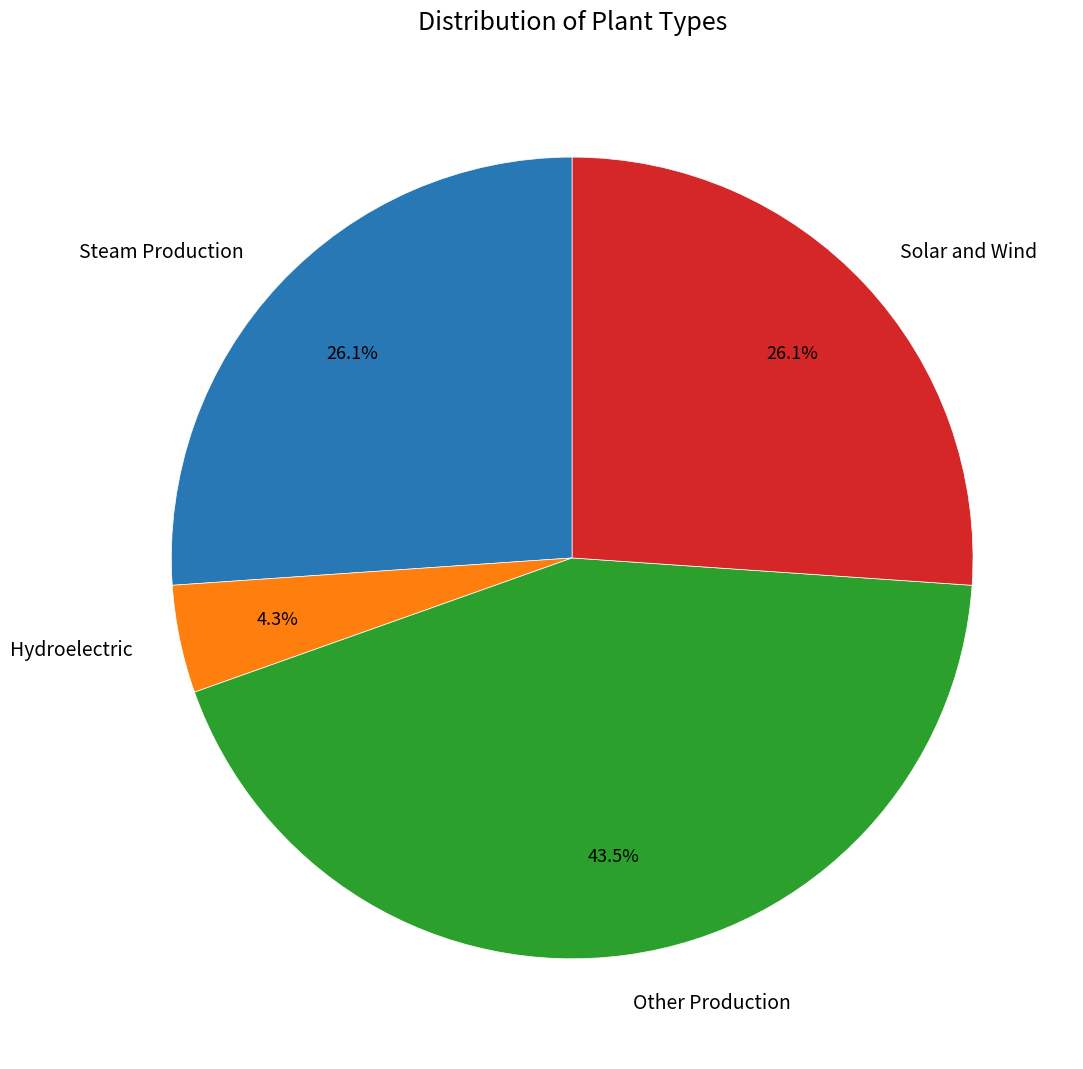

Between Other Production and Steam Production, which is larger?

Other Production